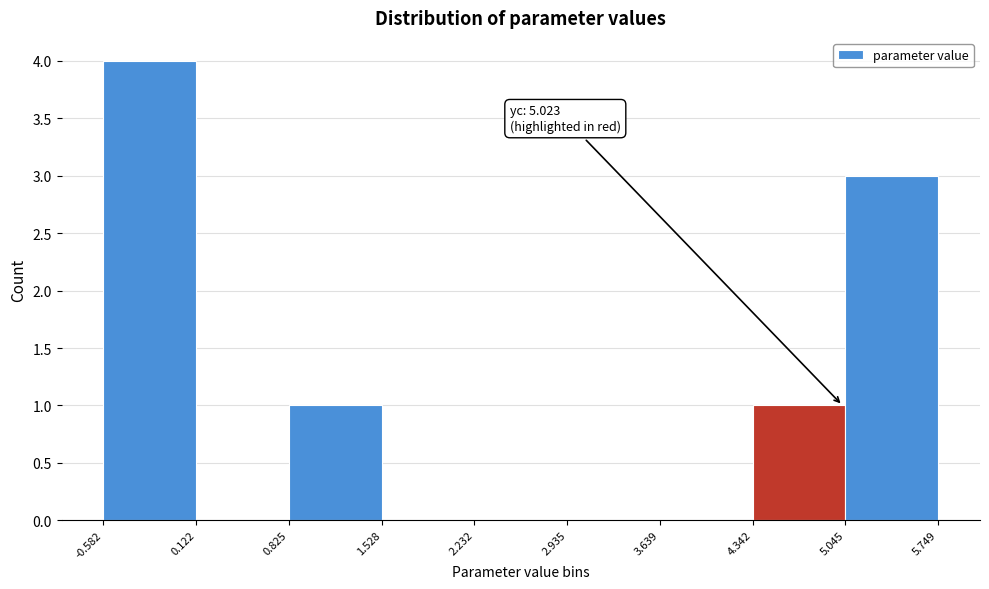

Which range on the x-axis has the tallest bar?

-0.582 to 0.122